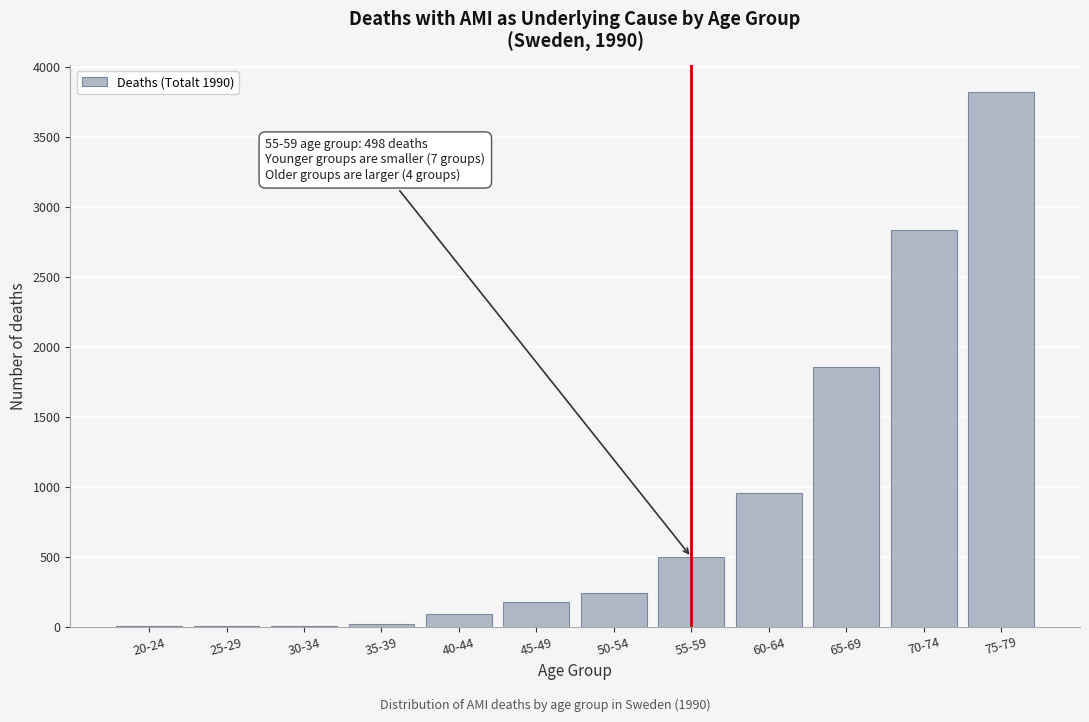

At which label is the value closest to 1913?

65-69